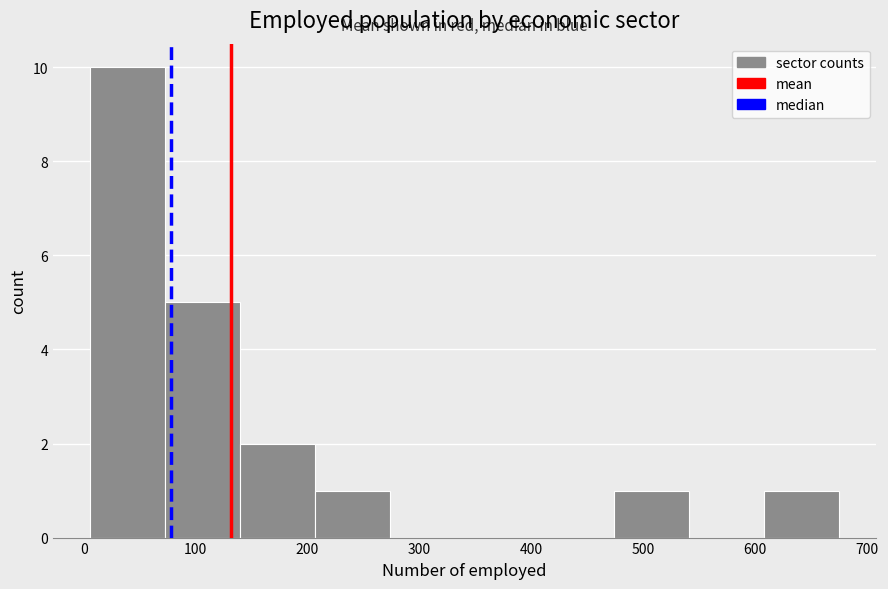

Reading left to right, list every bar in this chart as the range it spans on the x-axis followed by its height. Neither the bar edges nor the heights are printed on the chart, so give them approximately, as read against the axes.

10 to 70: 10
70 to 140: 5
140 to 210: 2
210 to 270: 1
270 to 340: 0
340 to 410: 0
410 to 470: 0
470 to 540: 1
540 to 610: 0
610 to 680: 1